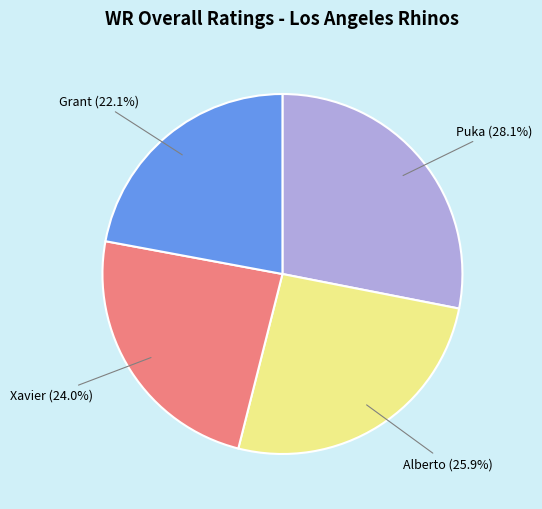

Combined, do Grant and Alberto account for over 50%?

No